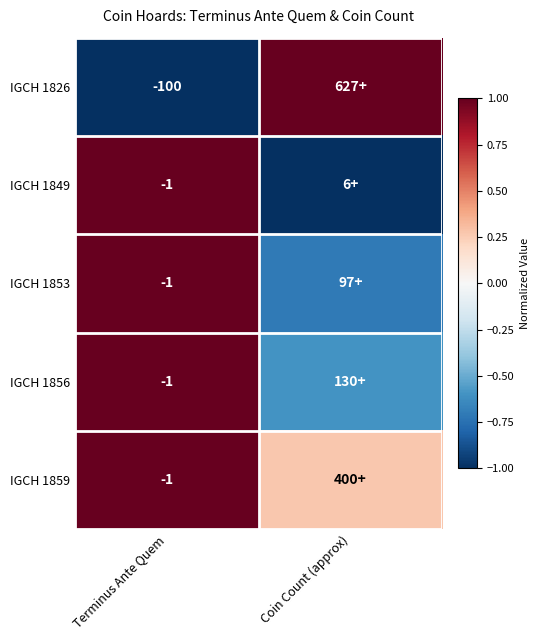

The value of IGCH 1859 at Coin Count (approx) is 0.3. True or false?

True